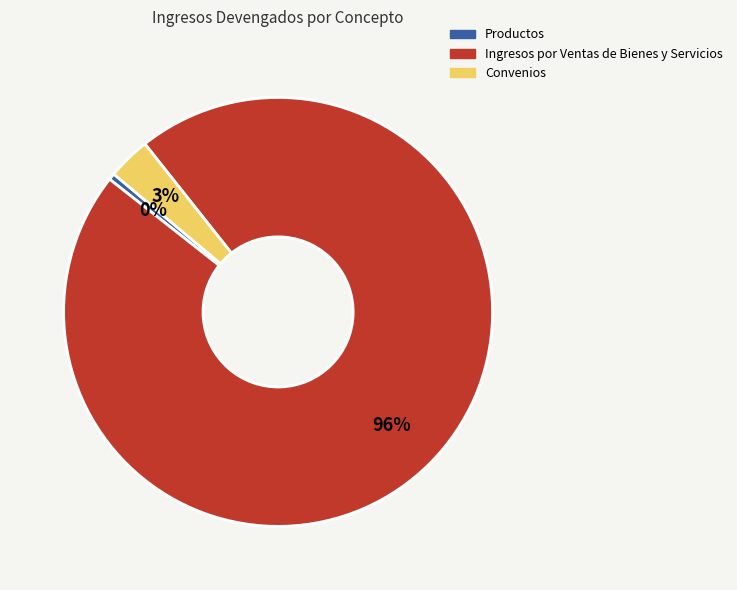

True or false: Convenios accounts for 3% of the total.

True